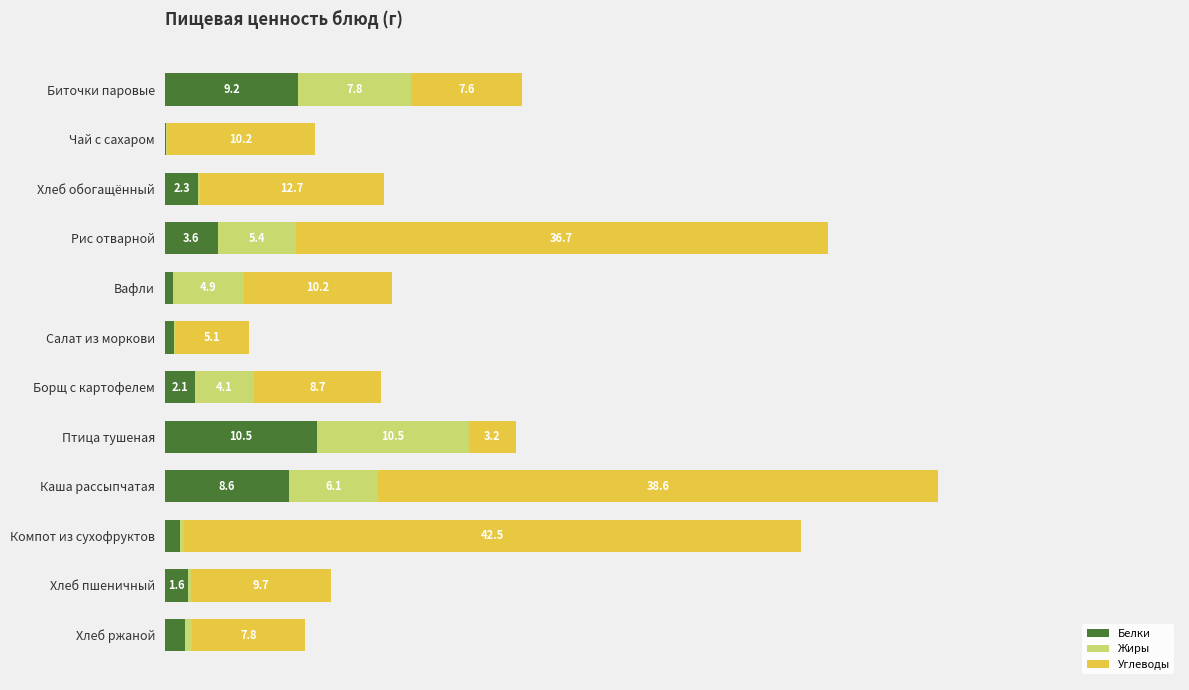

At which label does Белки reach its peak?

Птица тушеная